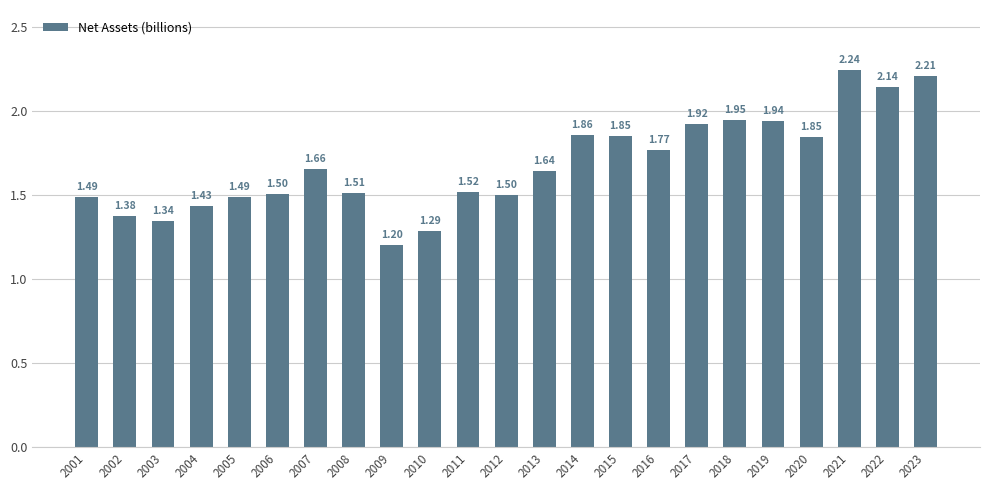

What is the sum of all values?

38.7